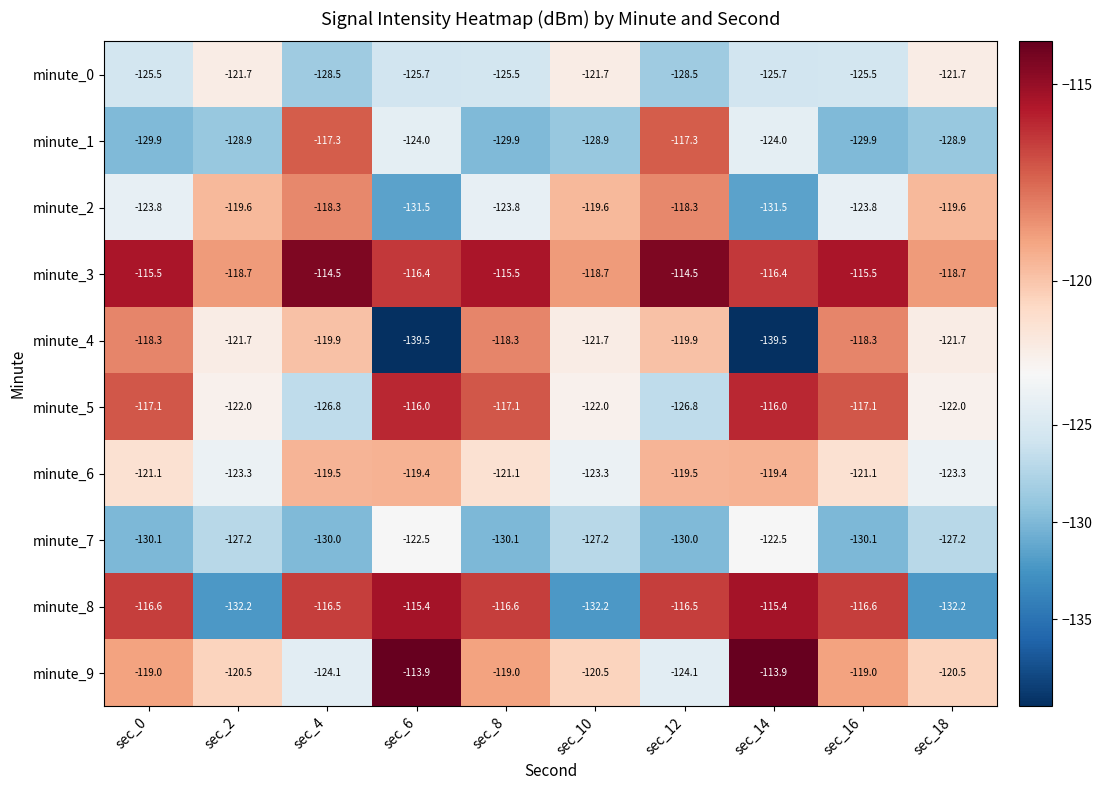

Rank the series at sec_14 from highest to lowest value.

minute_9, minute_8, minute_5, minute_3, minute_6, minute_7, minute_1, minute_0, minute_2, minute_4